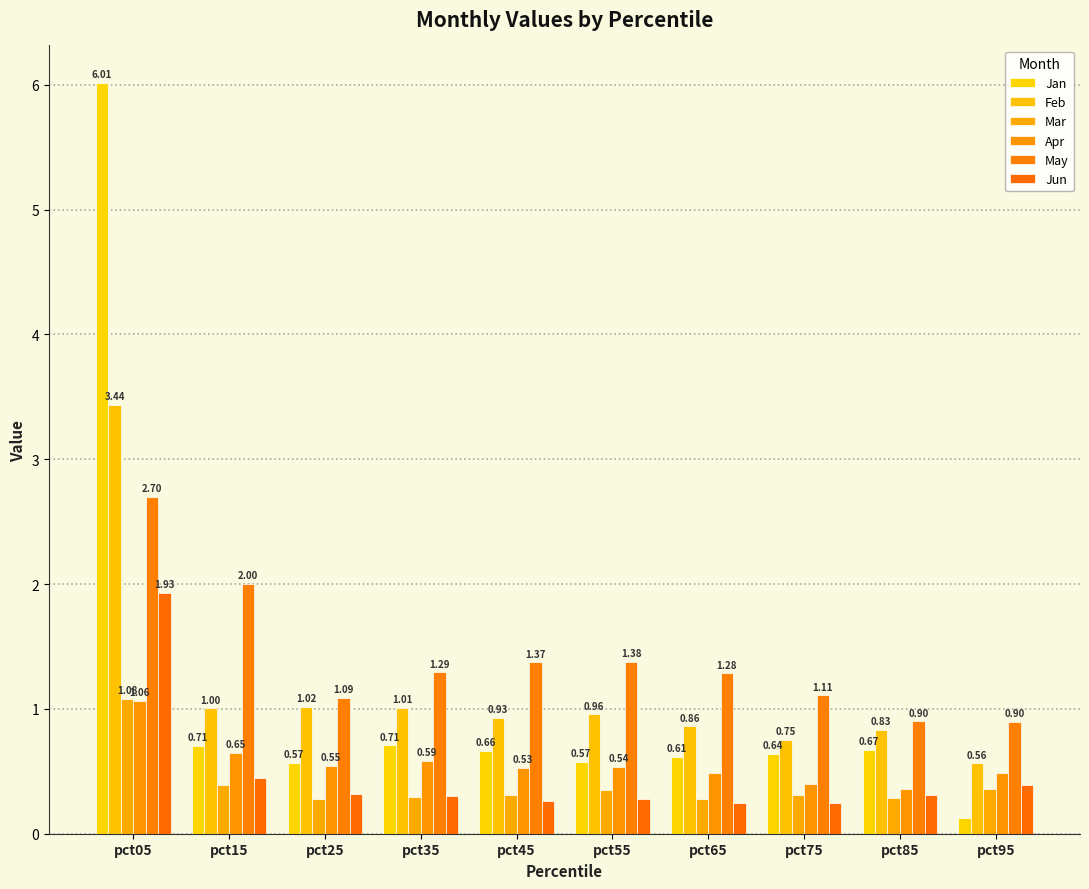

Reading right to left, what are all the values shown in this chart?

Jan: pct95=0.1	pct85=0.7	pct75=0.6	pct65=0.6	pct55=0.6	pct45=0.7	pct35=0.7	pct25=0.6	pct15=0.7	pct05=6.0
Feb: pct95=0.6	pct85=0.8	pct75=0.7	pct65=0.9	pct55=1.0	pct45=0.9	pct35=1.0	pct25=1.0	pct15=1.0	pct05=3.4
Mar: pct95=0.4	pct85=0.3	pct75=0.3	pct65=0.3	pct55=0.3	pct45=0.3	pct35=0.3	pct25=0.3	pct15=0.4	pct05=1.1
Apr: pct95=0.5	pct85=0.4	pct75=0.4	pct65=0.5	pct55=0.5	pct45=0.5	pct35=0.6	pct25=0.5	pct15=0.6	pct05=1.1
May: pct95=0.9	pct85=0.9	pct75=1.1	pct65=1.3	pct55=1.4	pct45=1.4	pct35=1.3	pct25=1.1	pct15=2.0	pct05=2.7
Jun: pct95=0.4	pct85=0.3	pct75=0.2	pct65=0.2	pct55=0.3	pct45=0.3	pct35=0.3	pct25=0.3	pct15=0.4	pct05=1.9